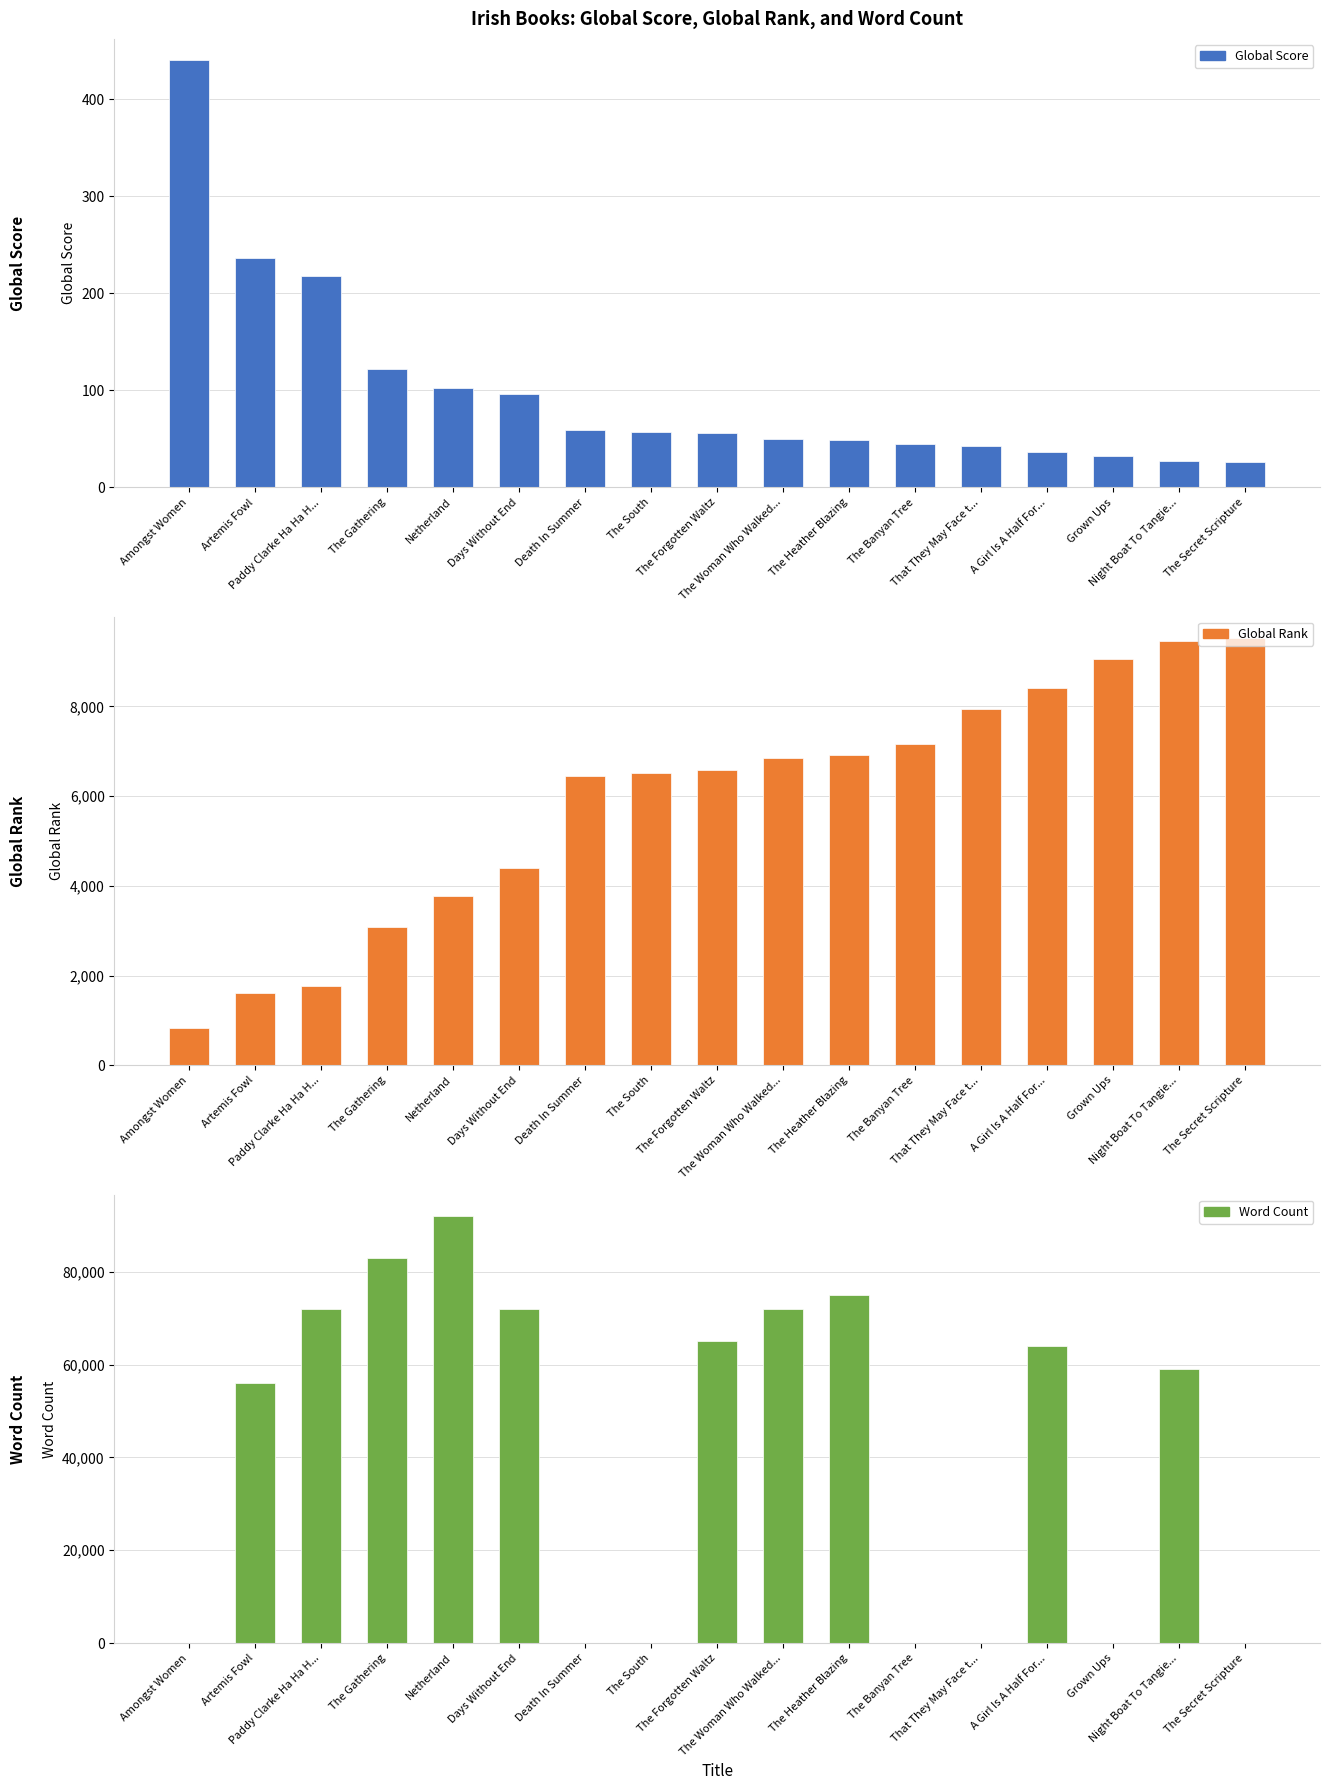

Reading left to right, transcribe all the data shown in this chart.

Global Score: Amongst Women=440	Artemis Fowl=236	Paddy Clarke Ha Ha H...=218	The Gathering=122	Netherland=102	Days Without End=96	Death In Summer=59	The South=57	The Forgotten Waltz=56	The Woman Who Walked...=50	The Heather Blazing=49	The Banyan Tree=45	That They May Face t...=43	A Girl Is A Half For...=37	Grown Ups=32	Night Boat To Tangie...=27	The Secret Scripture=26
Global Rank: Amongst Women=842	Artemis Fowl=1610	Paddy Clarke Ha Ha H...=1765	The Gathering=3071	Netherland=3774	Days Without End=4387	Death In Summer=6438	The South=6518	The Forgotten Waltz=6570	The Woman Who Walked...=6854	The Heather Blazing=6907	The Banyan Tree=7154	That They May Face t...=7930	A Girl Is A Half For...=8412	Grown Ups=9052	Night Boat To Tangie...=9453	The Secret Scripture=9520
Word Count: Amongst Women=0	Artemis Fowl=56000	Paddy Clarke Ha Ha H...=72000	The Gathering=83000	Netherland=92000	Days Without End=72000	Death In Summer=0	The South=0	The Forgotten Waltz=65000	The Woman Who Walked...=72000	The Heather Blazing=75000	The Banyan Tree=0	That They May Face t...=0	A Girl Is A Half For...=64000	Grown Ups=0	Night Boat To Tangie...=59000	The Secret Scripture=0